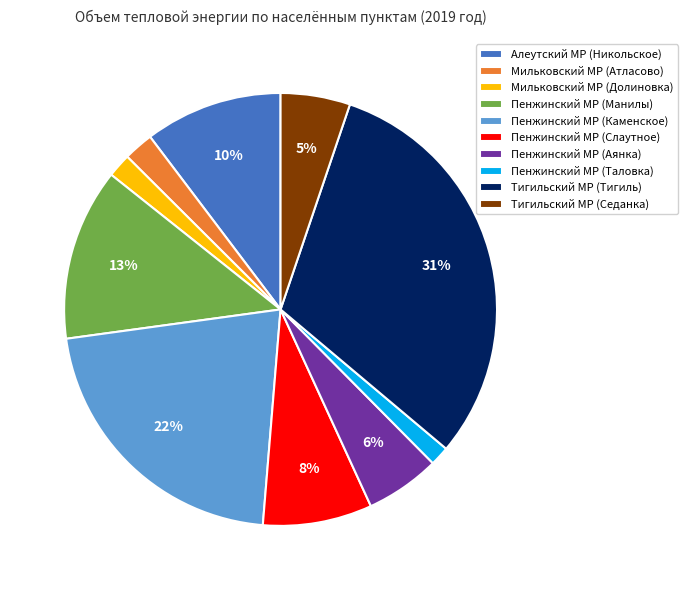

Is there a majority slice in this chart?

No